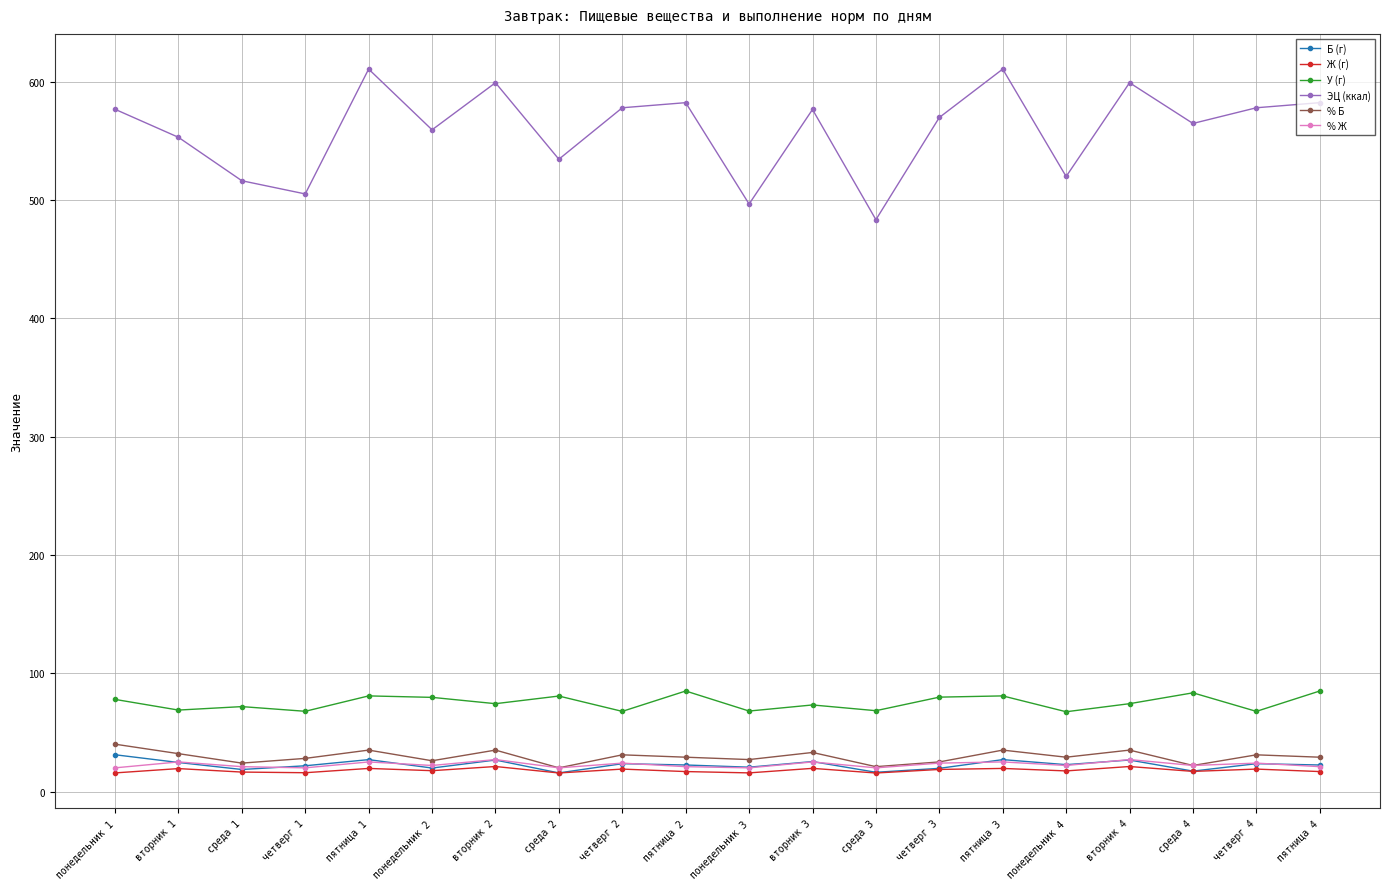

The value of У (г) at понедельник 1 is 77.8. True or false?

True